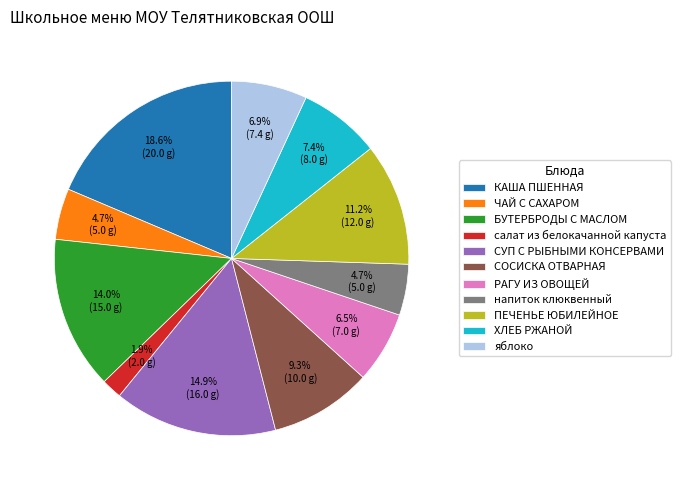

Which has a higher value, БУТЕРБРОДЫ С МАСЛОМ or СУП С РЫБНЫМИ КОНСЕРВАМИ?

СУП С РЫБНЫМИ КОНСЕРВАМИ